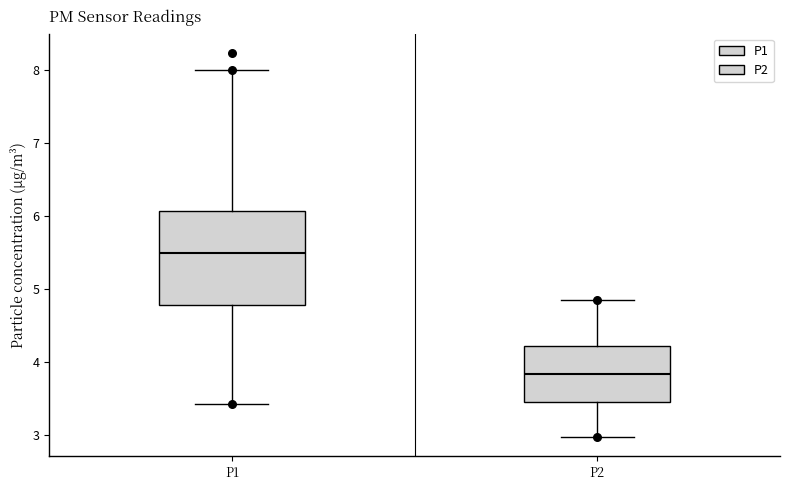

Which box's median line is the highest?

P1